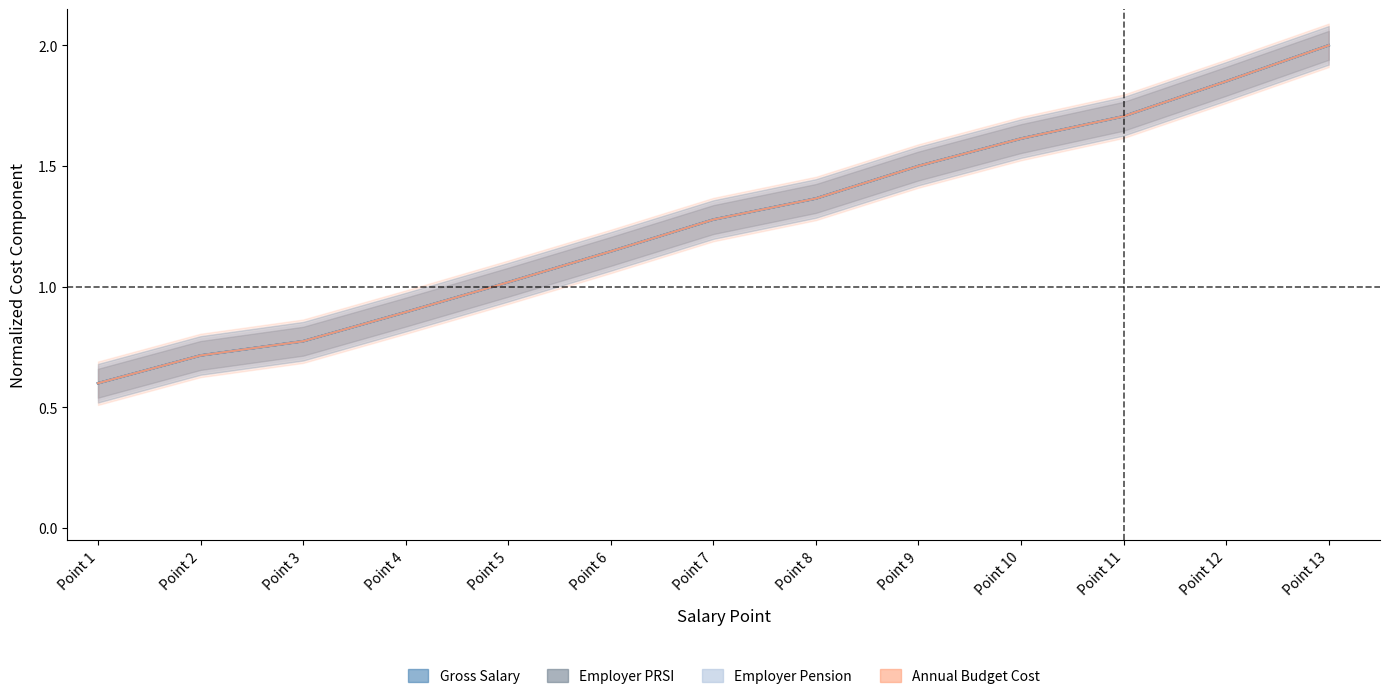

At which label does Employer PRSI first exceed 1?

Point 5